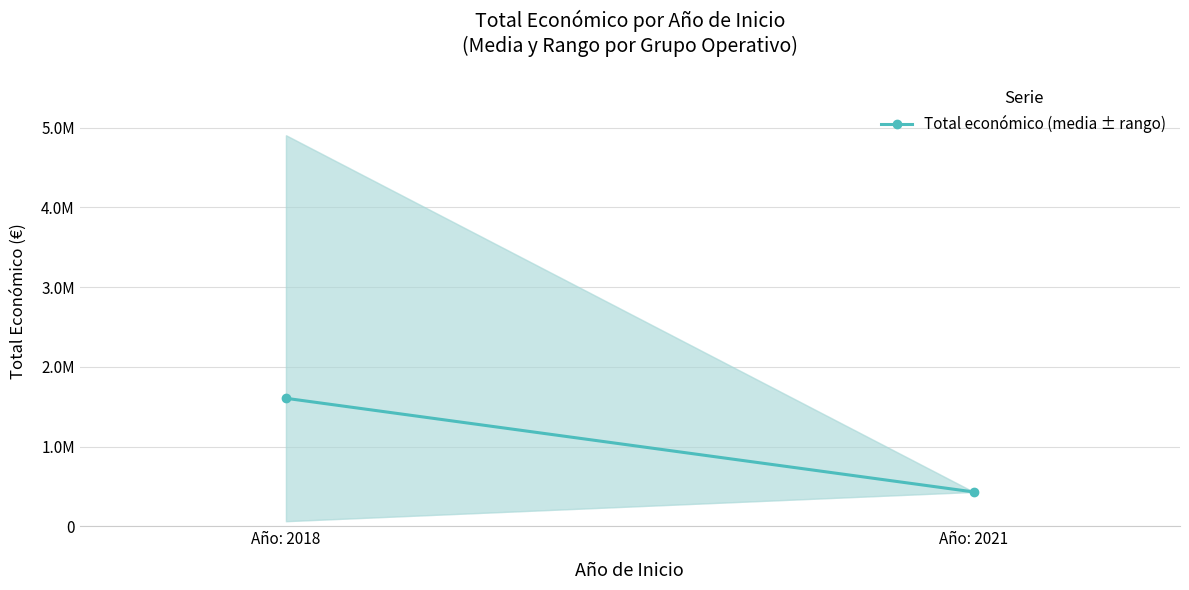

What is the value of the 1st point from the left?

1605520.2